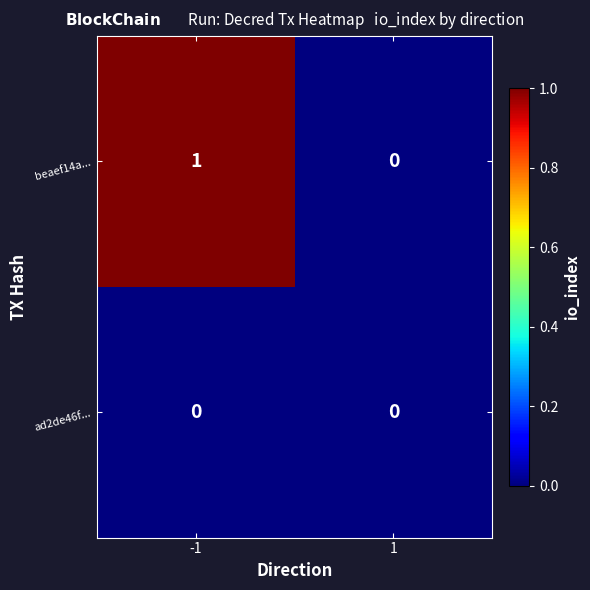

Which label corresponds to the largest value in the chart?

-1